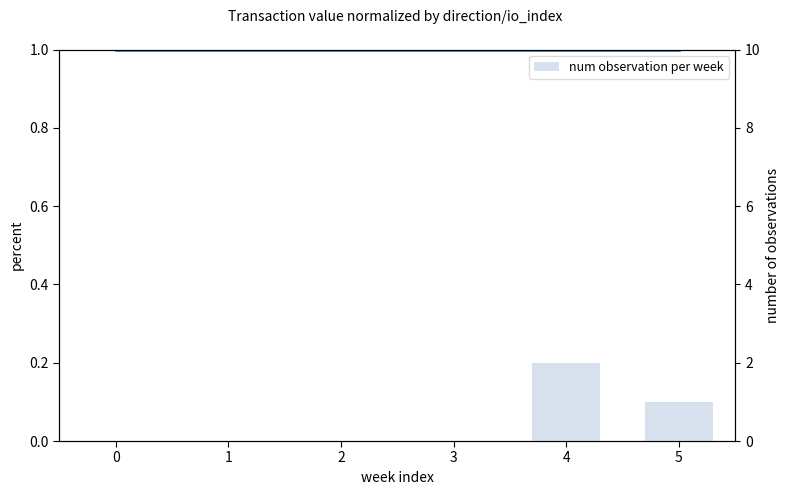

What is the total value across all series at 3?

1